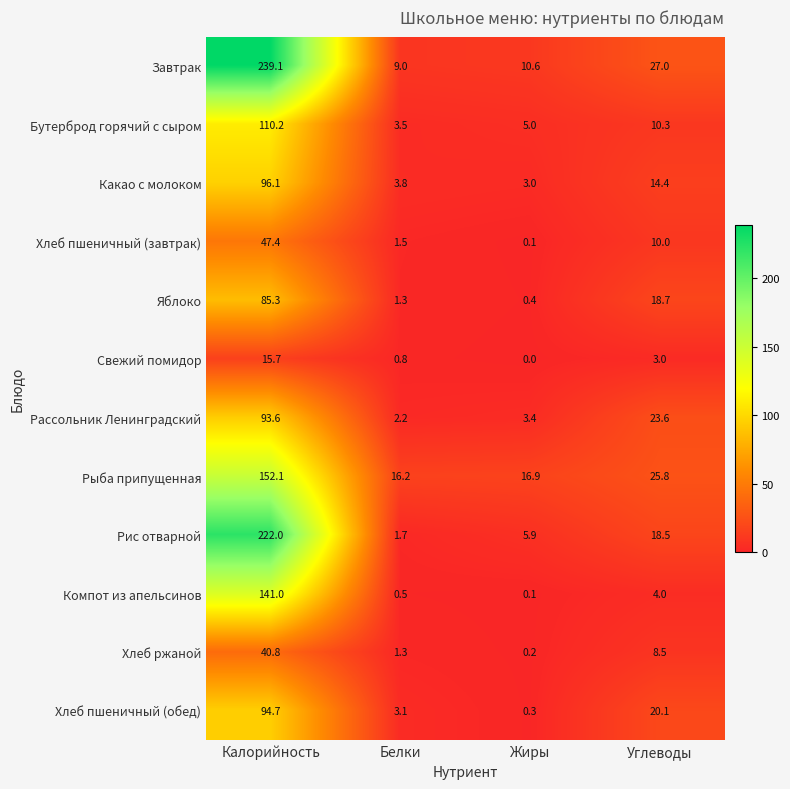

At which category does the chart reach its peak across all series?

Калорийность